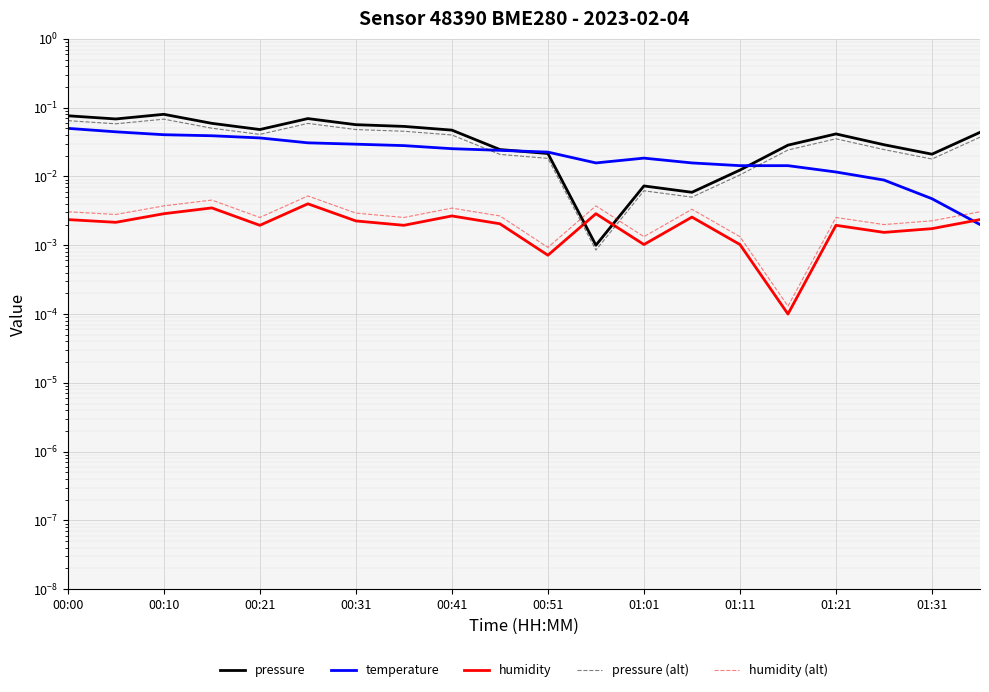

True or false: humidity has more than 1 points higher than both neighbors.

True